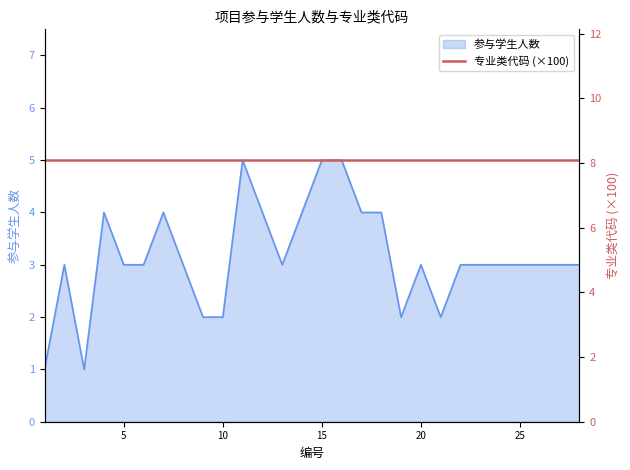

Is it true that the value at 1 is 1?

True